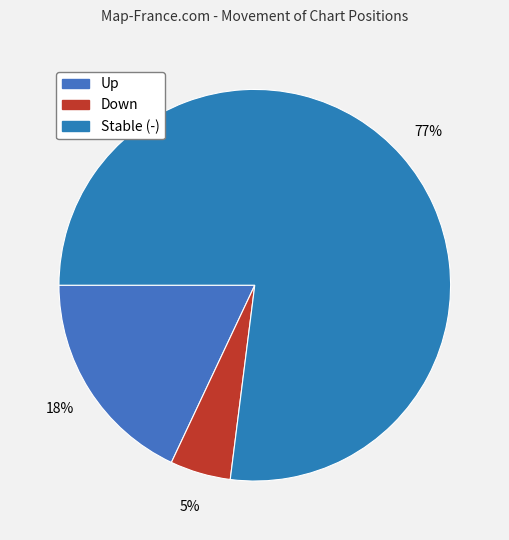

To the nearest percent, what is the difference between the largest and smallest slice percentages?

72%